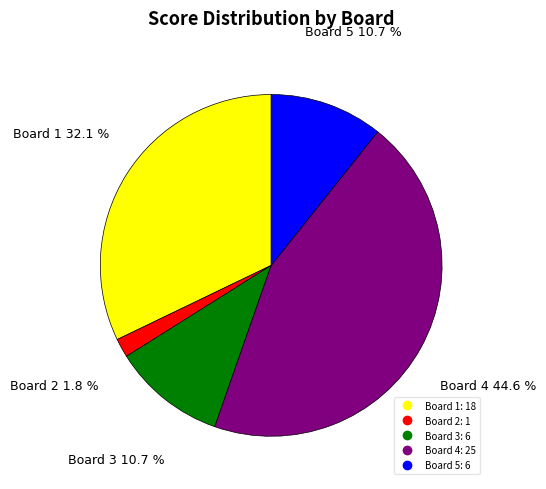

Is there a majority slice in this chart?

No